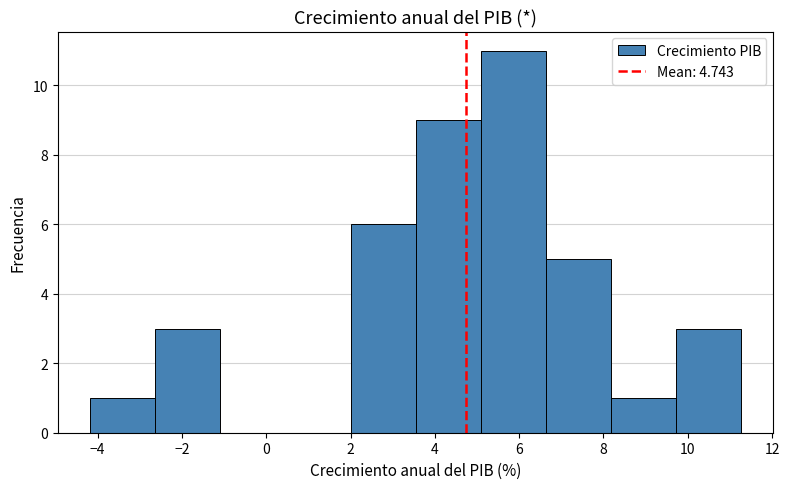

Over which range of the x-axis is the bar tallest?

5.0 to 6.6